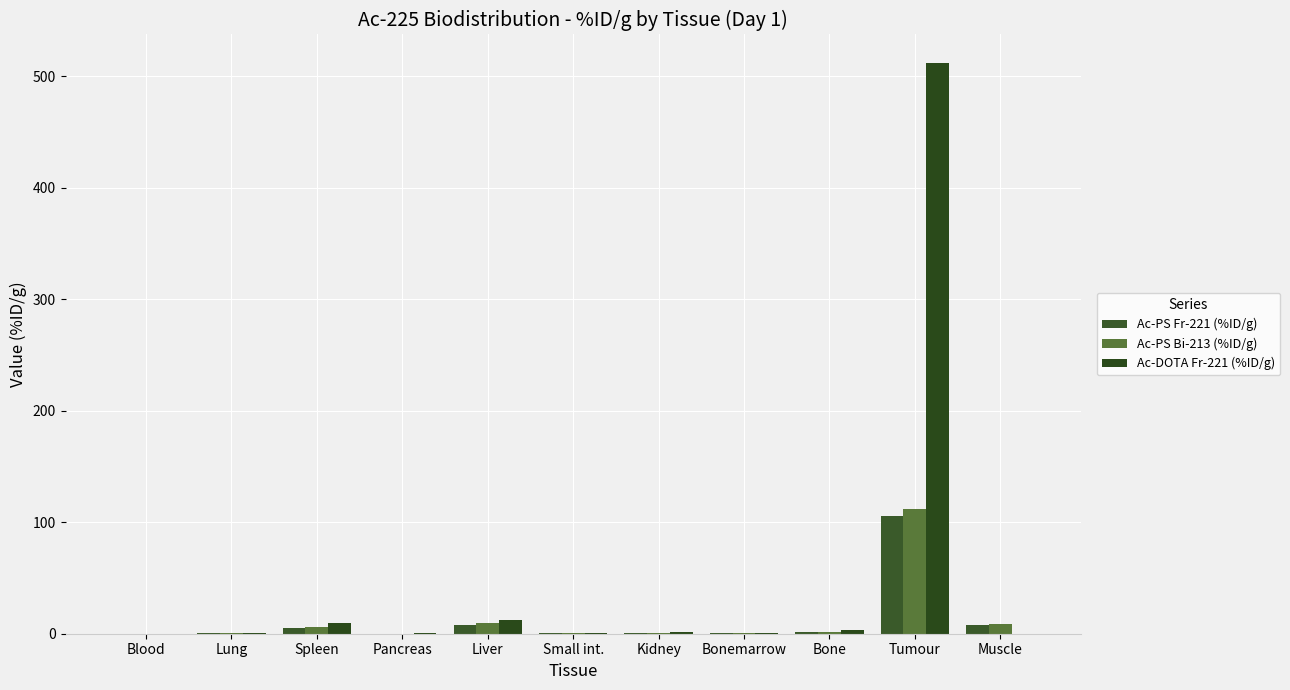

What is the total value across all series at Kidney?

3.2